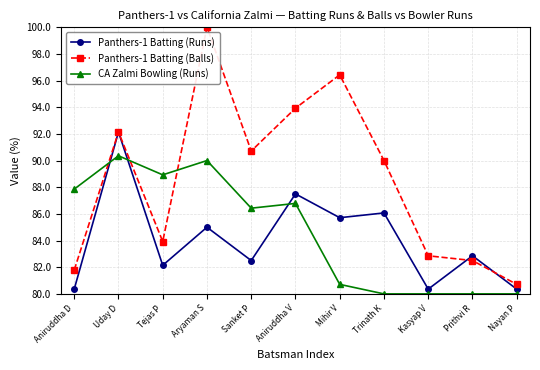

Between which two adjacent categories do CA Zalmi Bowling (Runs) and Panthers-1 Batting (Runs) first intersect?

Aniruddha D and Uday D